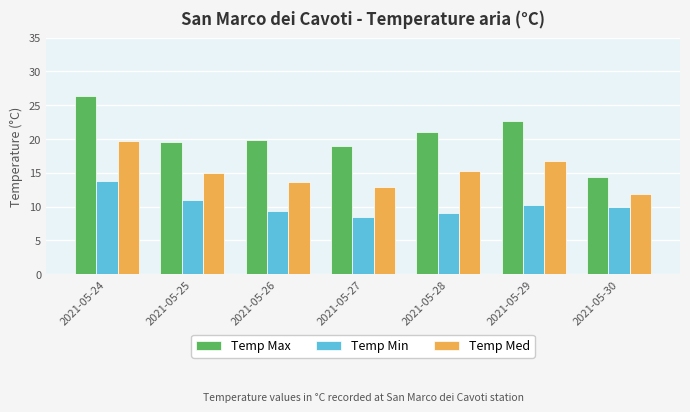

What is the difference between the Temp Max values at 2021-05-30 and 2021-05-27?

4.7